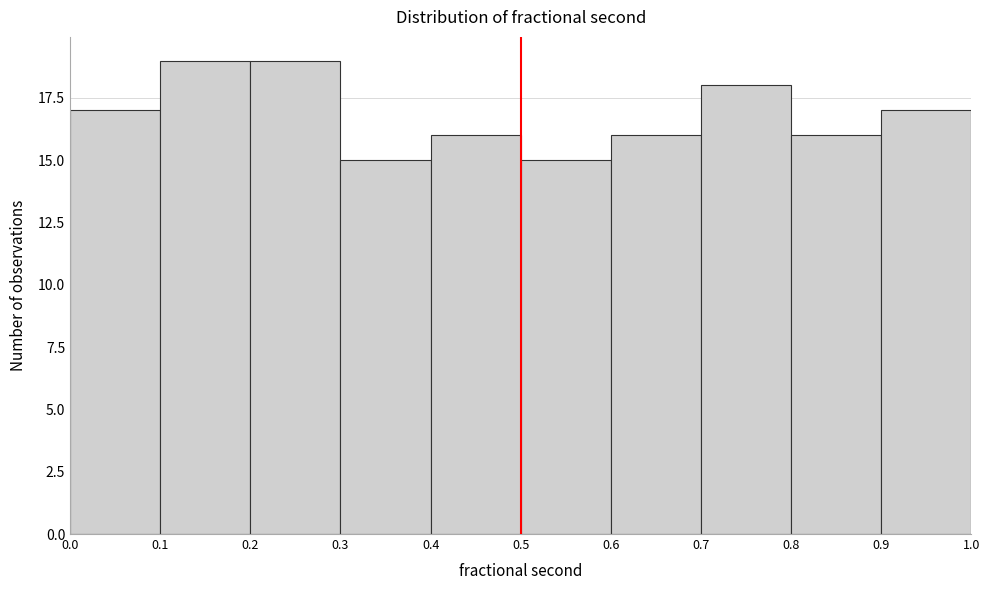

Reading left to right, transcribe this chart: for each bar, give the range it covers on the x-axis and its height. The values are not printed on the chart, so give them approximately, as read against the axis.

0.0 to 0.1: 17
0.1 to 0.2: 19
0.2 to 0.3: 19
0.3 to 0.4: 15
0.4 to 0.5: 16
0.5 to 0.6: 15
0.6 to 0.7: 16
0.7 to 0.8: 18
0.8 to 0.9: 16
0.9 to 1.0: 17